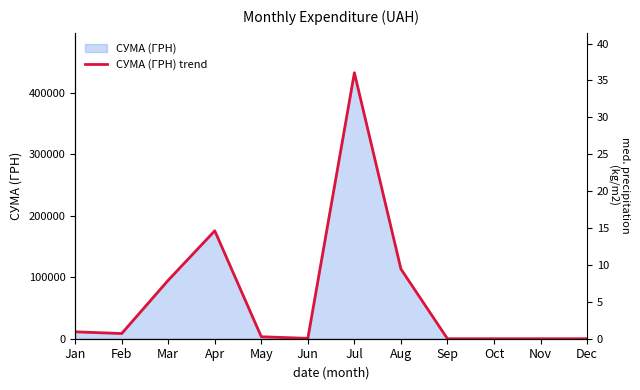

What is the ratio of the value at Jul to the value at Feb?

51.2